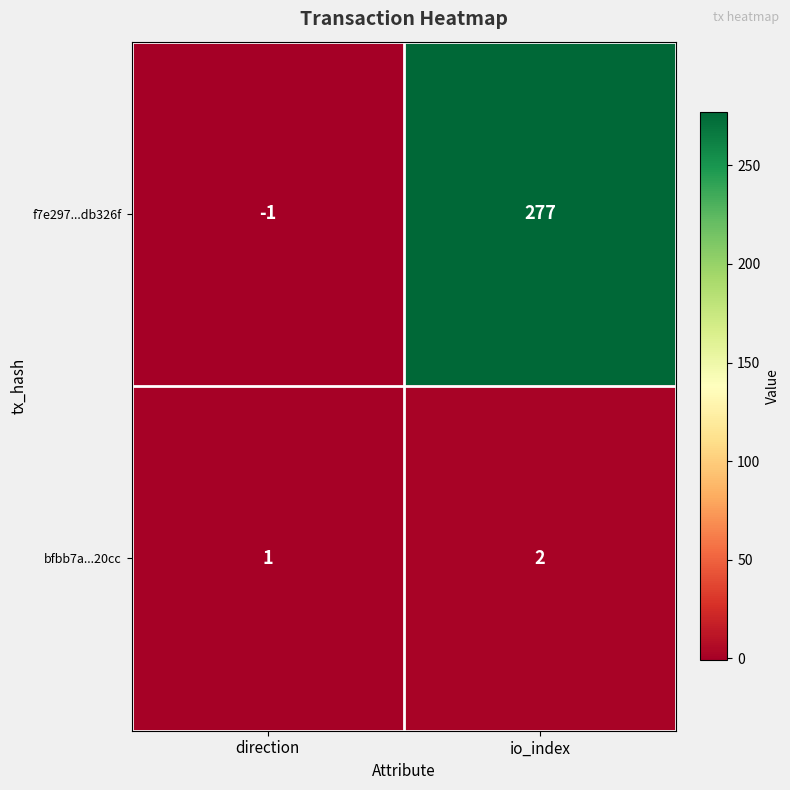

Which series changed the most between direction and io_index?

f7e297...db326f